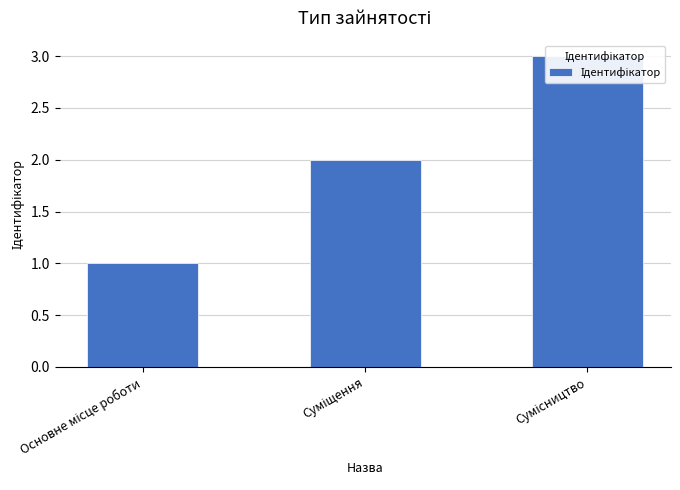

What is the difference between the values at Суміщення and Сумісництво?

1